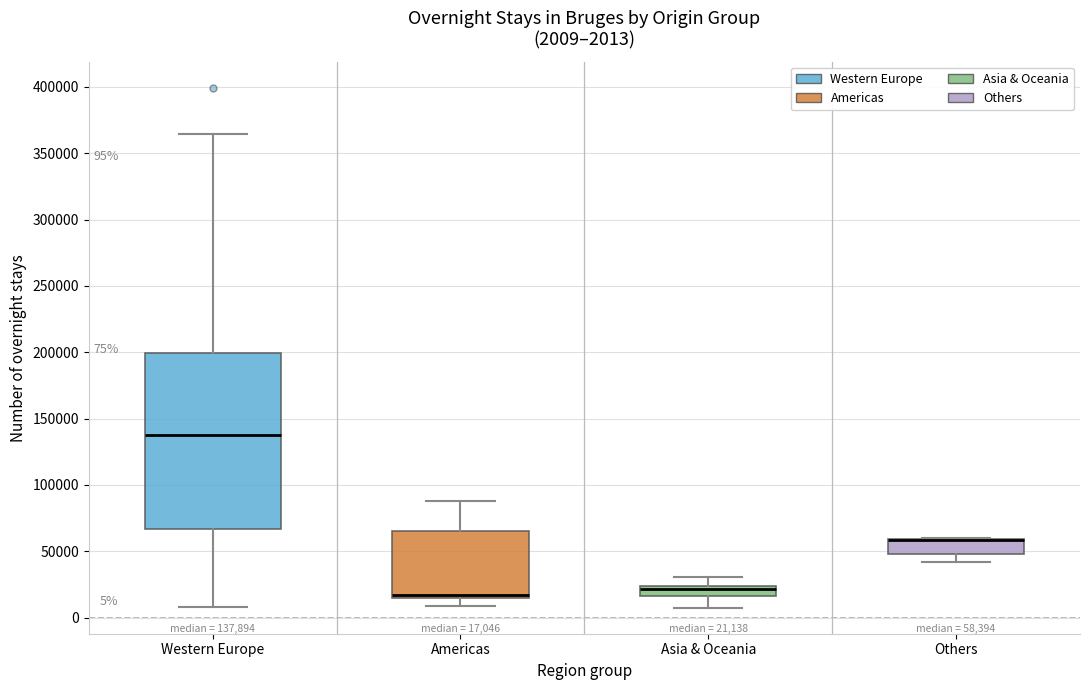

Which box is the tallest, from its lower edge to its upper edge?

Western Europe